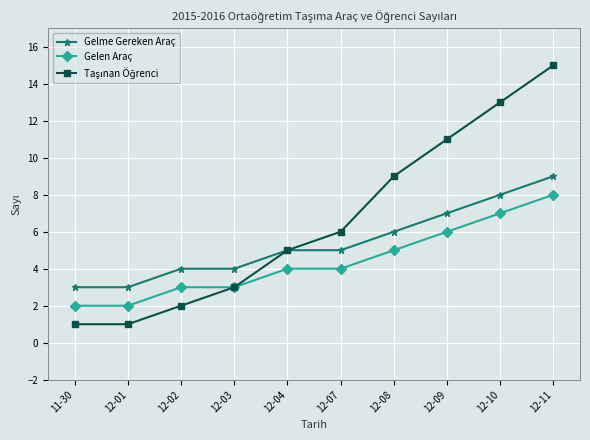

What is the label of the 4th point from the left?

12-03